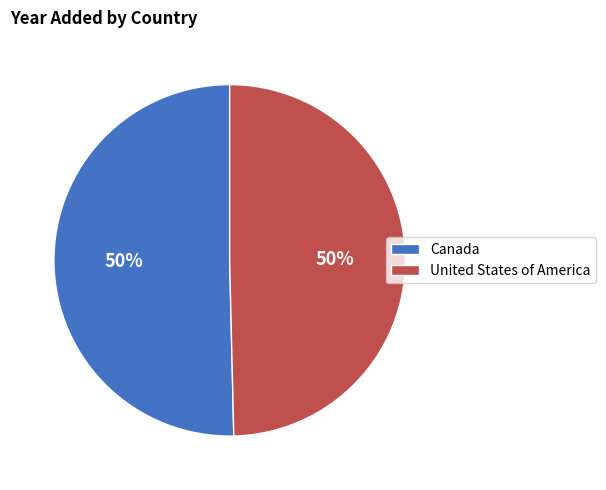

The United States of America slice represents 50% of the pie. True or false?

True